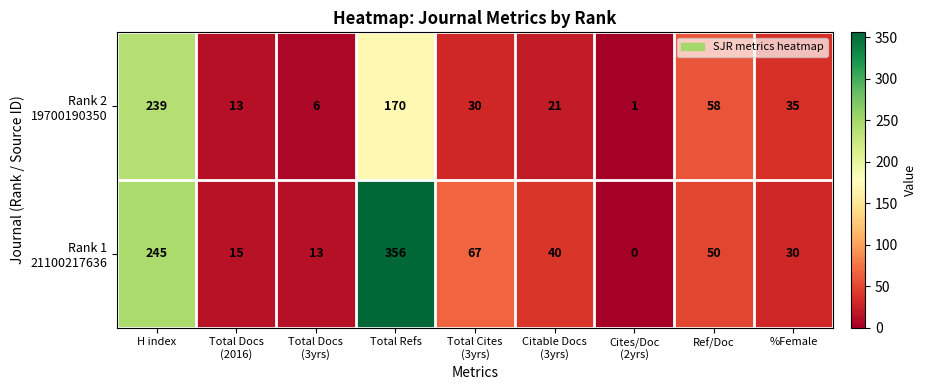

At how many categories does at least one series exceed 142?

2